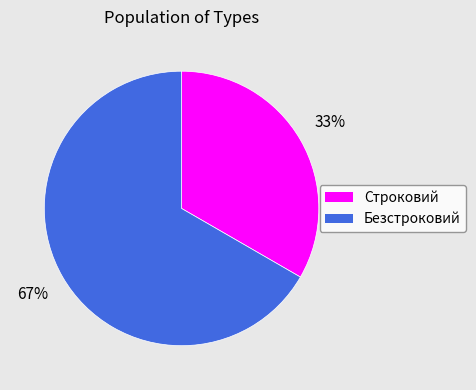

Is Безстроковий the majority of the pie?

Yes